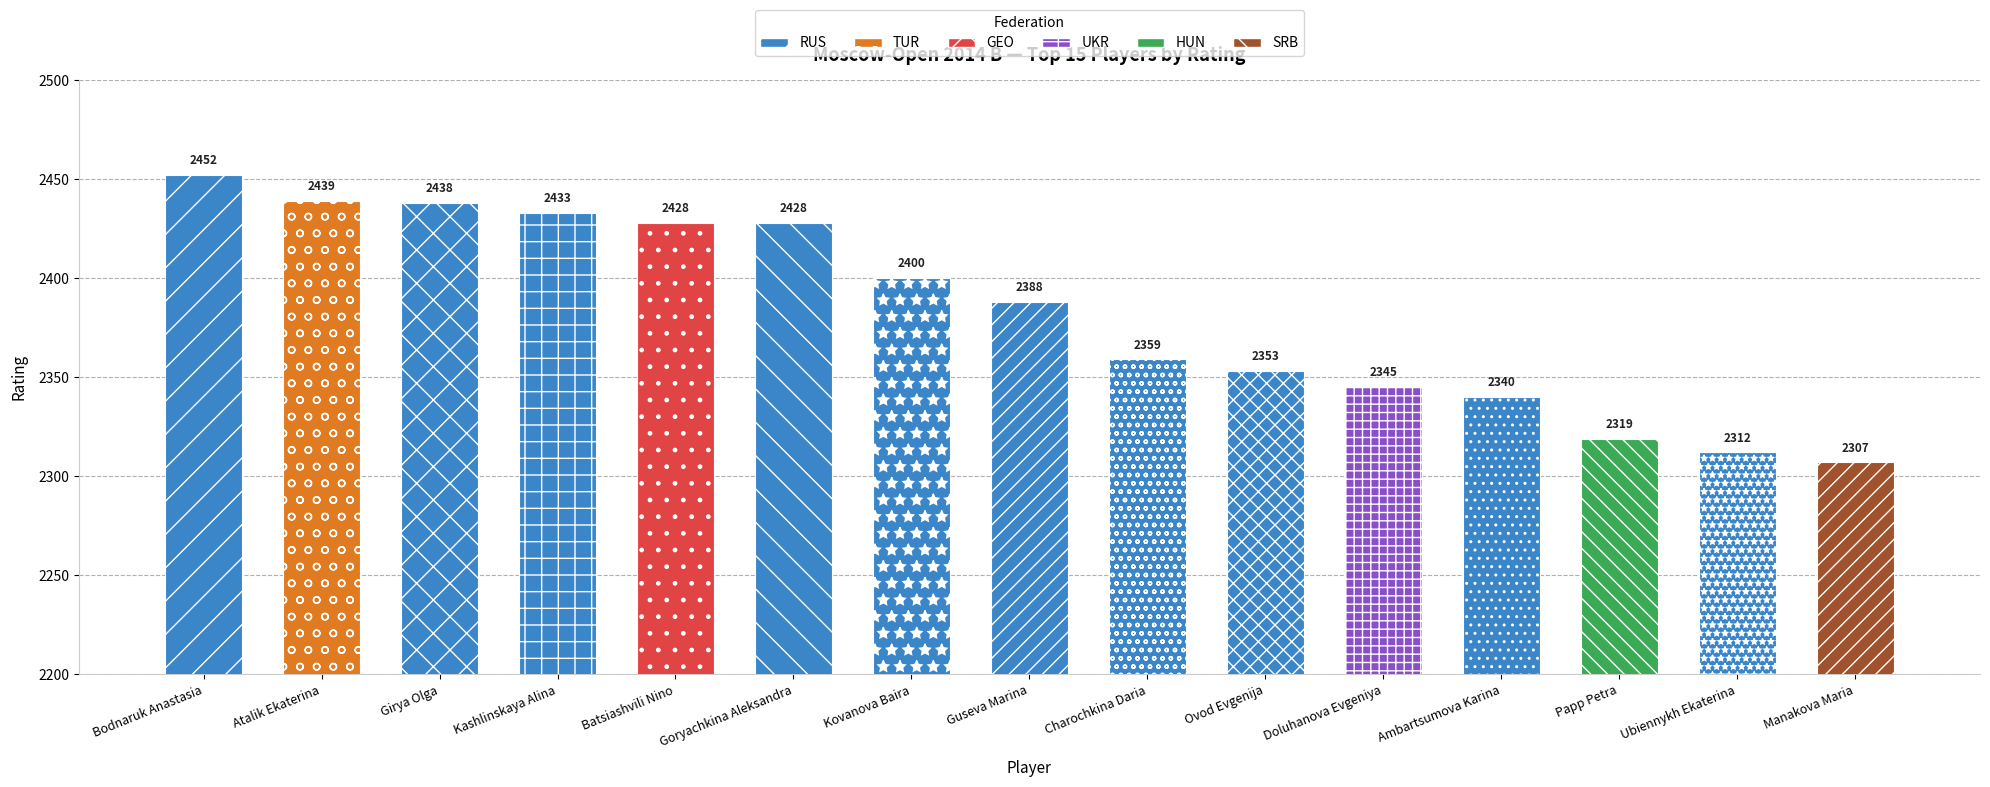

What is the value of the 1st bar from the left?

2452